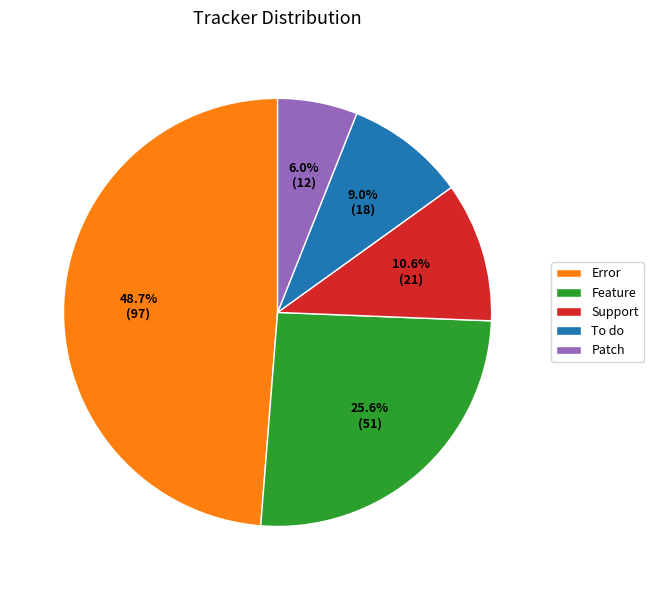

Count the number of slices in the pie.

5